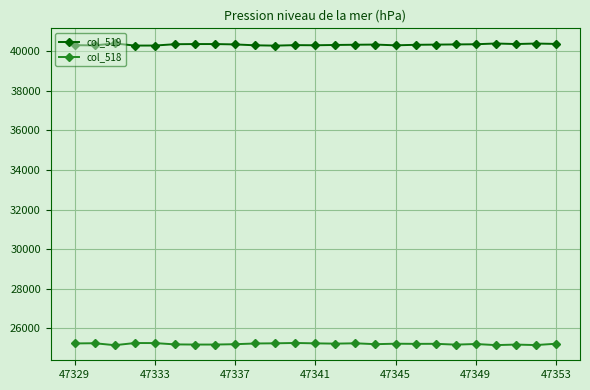

True or false: col_519 and col_518 intersect in this chart.

False